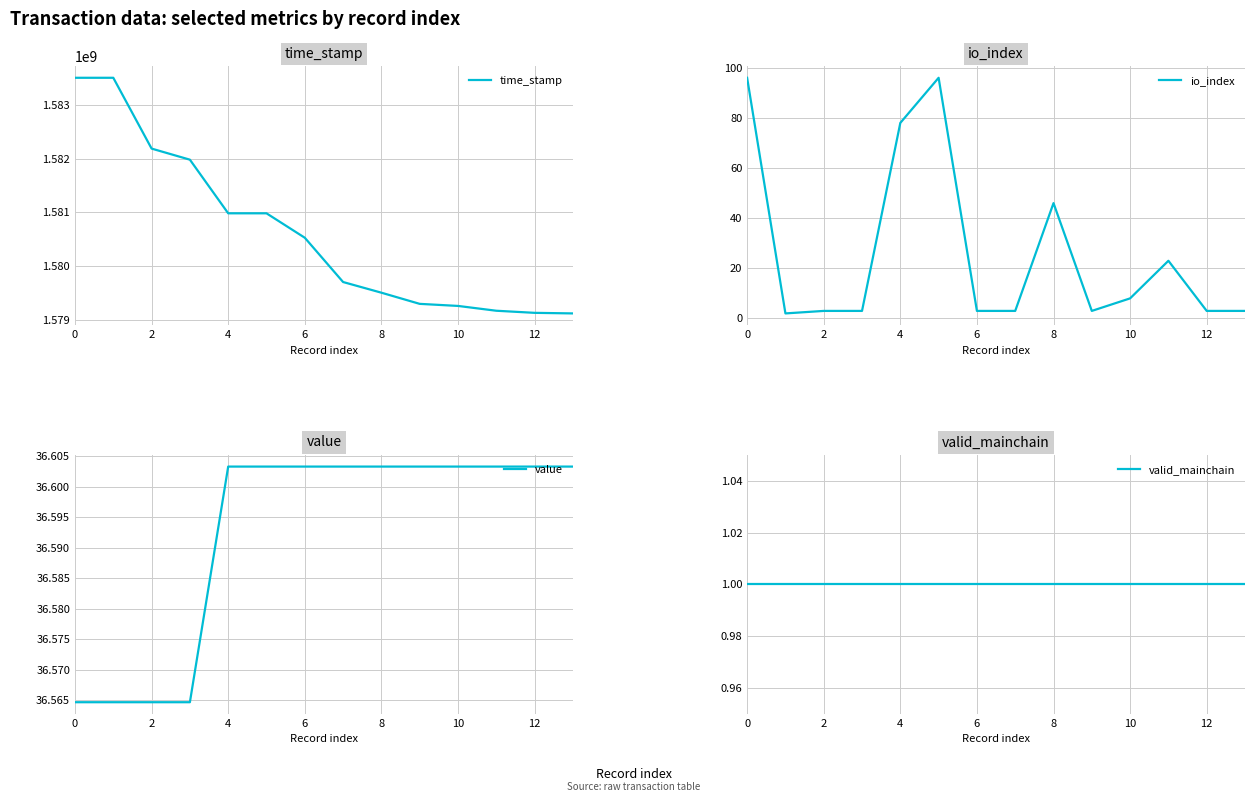

What is the highest value of the time_stamp series?

1583500827